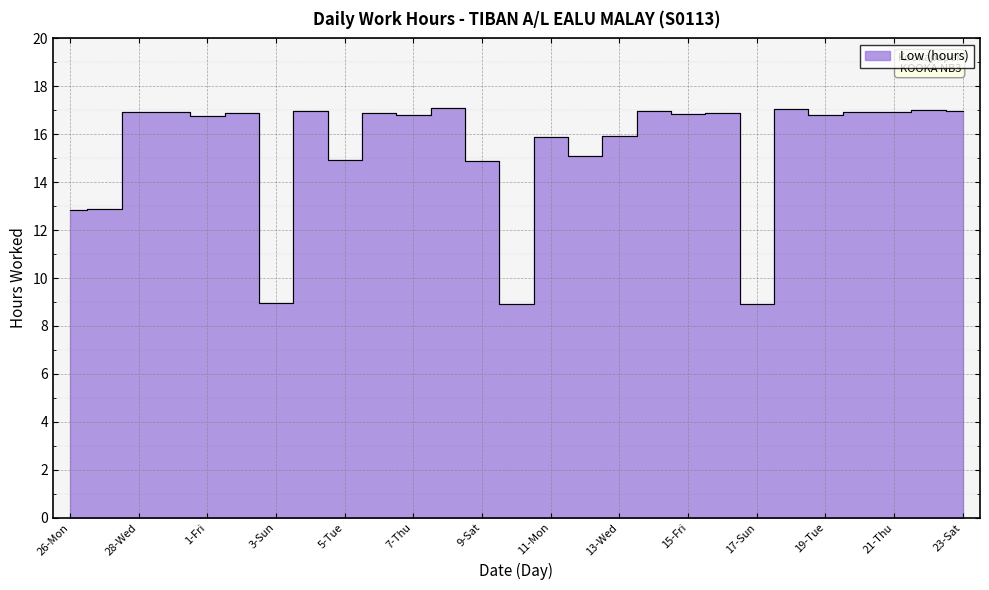

Reading left to right, what are all the values shown in this chart?

26-Mon=12.8	27-Tue=12.9	28-Wed=16.9	29-Thu=16.9	1-Fri=16.8	2-Sat=16.9	3-Sun=8.9	4-Mon=16.9	5-Tue=14.9	6-Wed=16.9	7-Thu=16.8	8-Fri=17.1	9-Sat=14.9	10-Sun=8.9	11-Mon=15.9	12-Tue=15.1	13-Wed=15.9	14-Thu=17.0	15-Fri=16.8	16-Sat=16.9	17-Sun=8.9	18-Mon=17.1	19-Tue=16.8	20-Wed=16.9	21-Thu=16.9	22-Fri=17.0	23-Sat=17.0